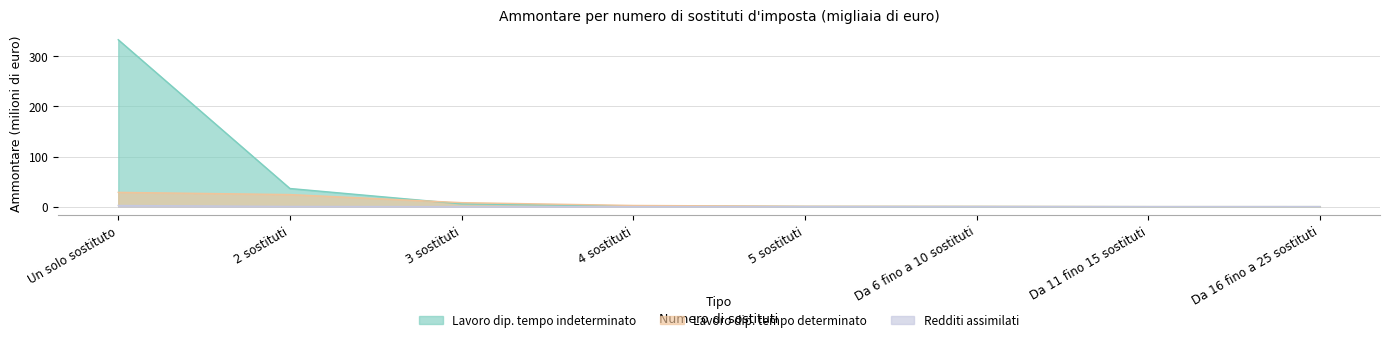

What is the difference between the Redditi assimilati a quelli di lavoro dipendente (Ammontare) values at 5 sostituti and 2 sostituti?

0.4